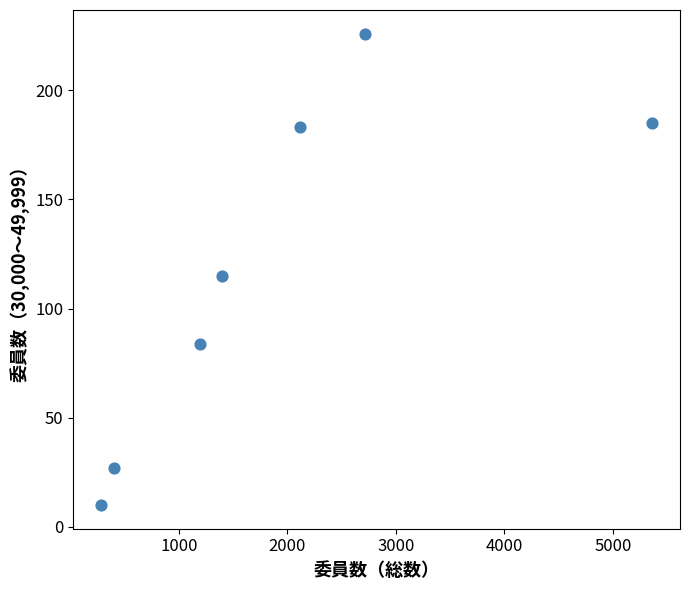

What is the average Y value?

119